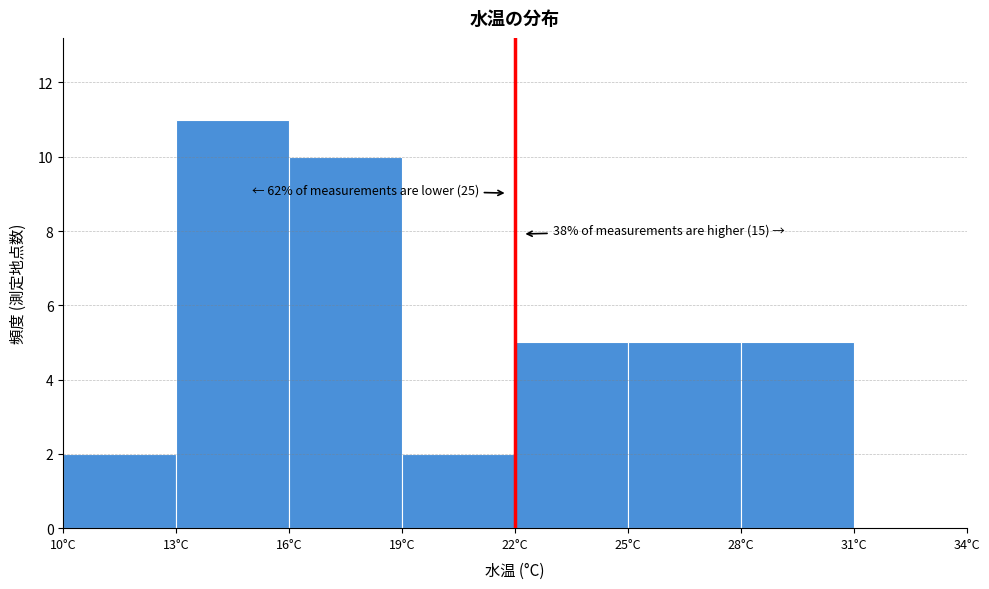

Which range on the x-axis has the tallest bar?

13 to 16